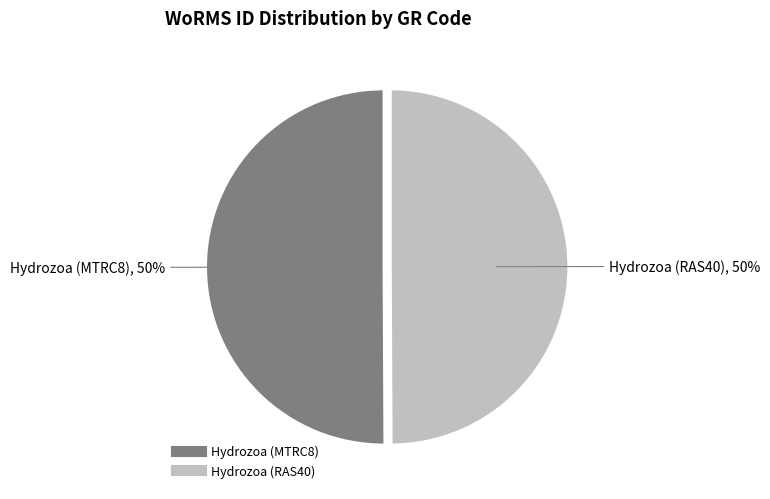

True or false: Hydrozoa (RAS40) accounts for 50% of the total.

True